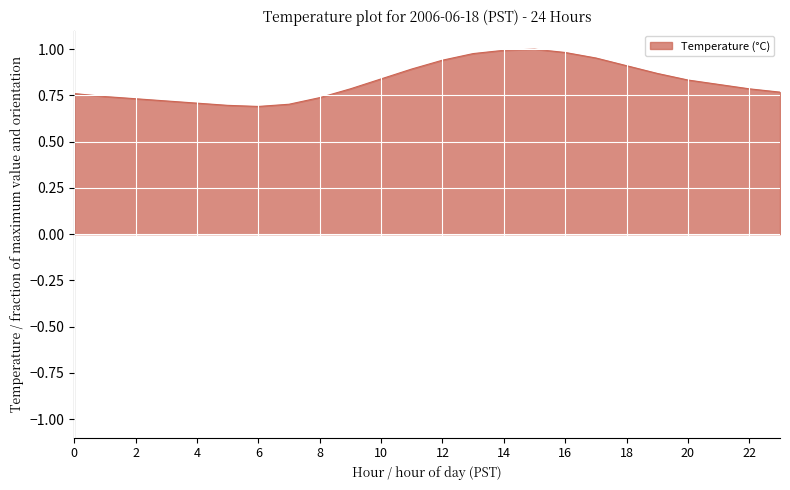

What is the difference between the maximum and minimum values?

0.3